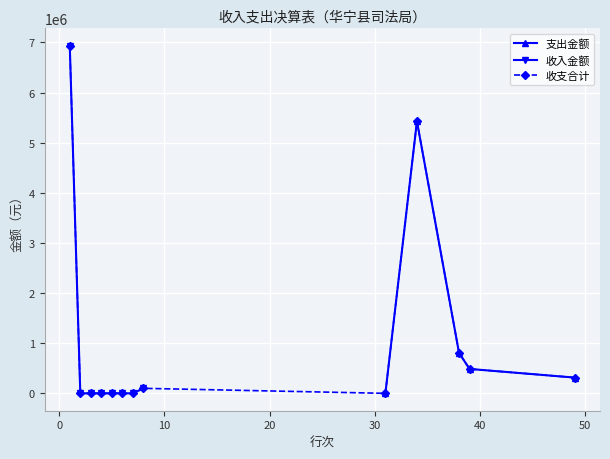

Which category has the lowest value across all series?

31